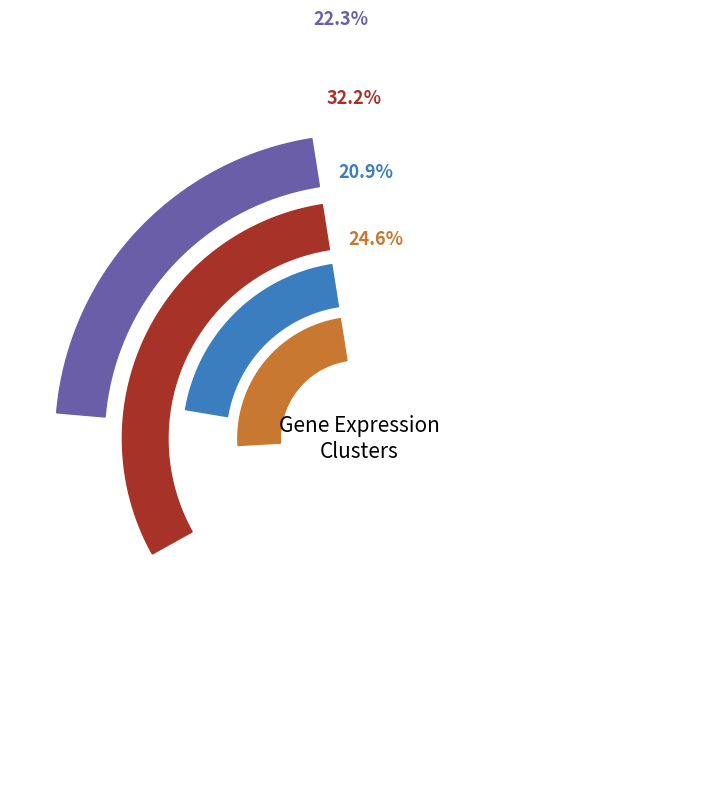

To the nearest percent, what is the difference between the Tbc1d8 and Mpp4 slice percentages?

15%